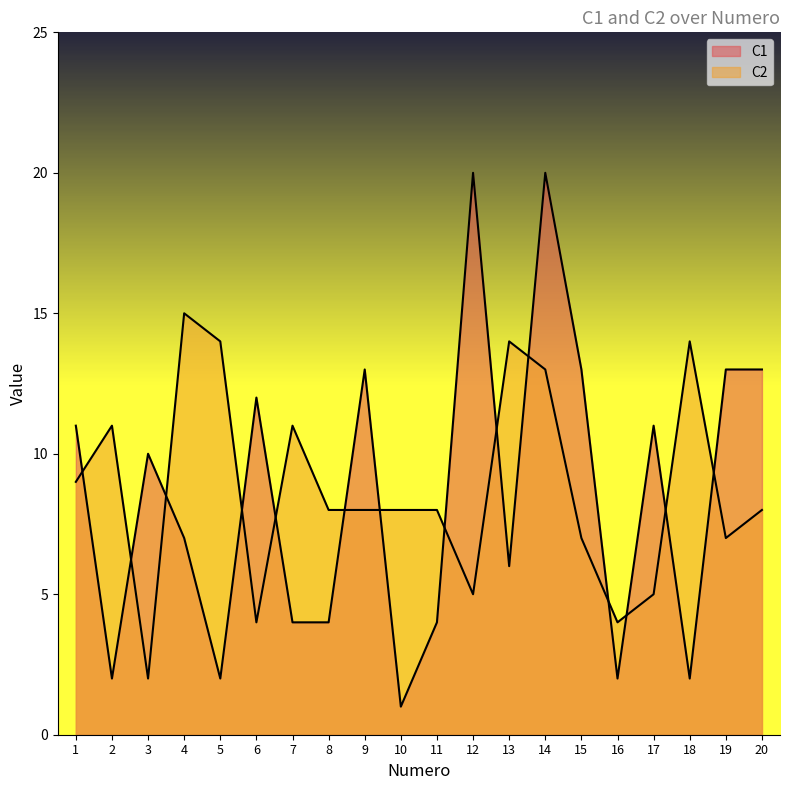

Does the chart display data point markers on the line(s)?

No